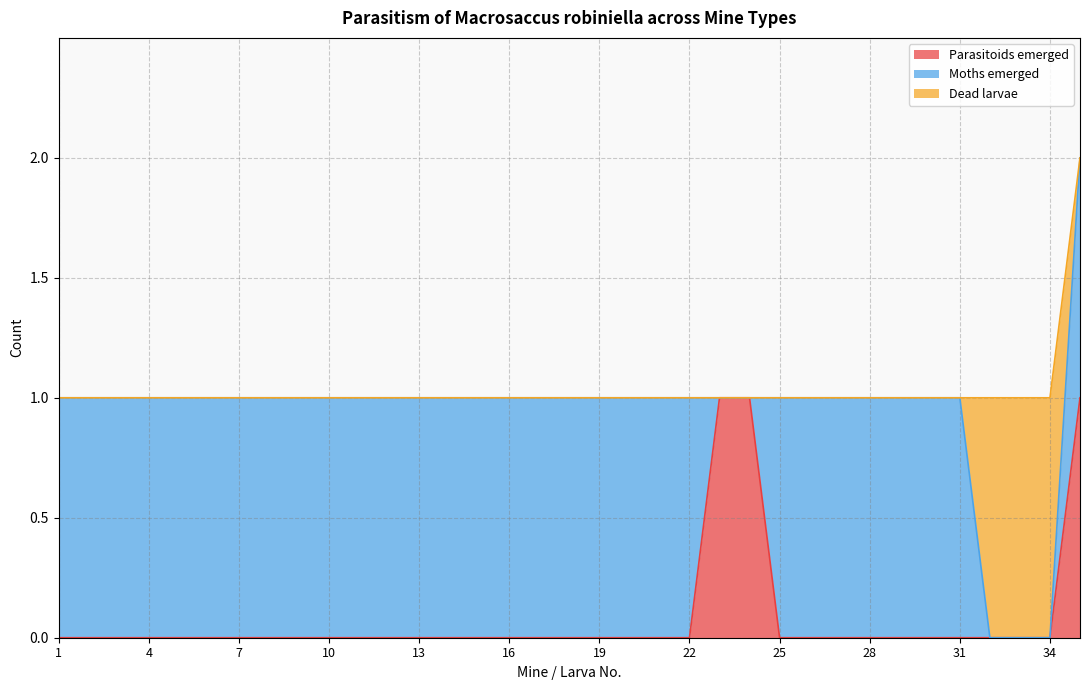

Which series has the largest total across all categories?

Moths emerged